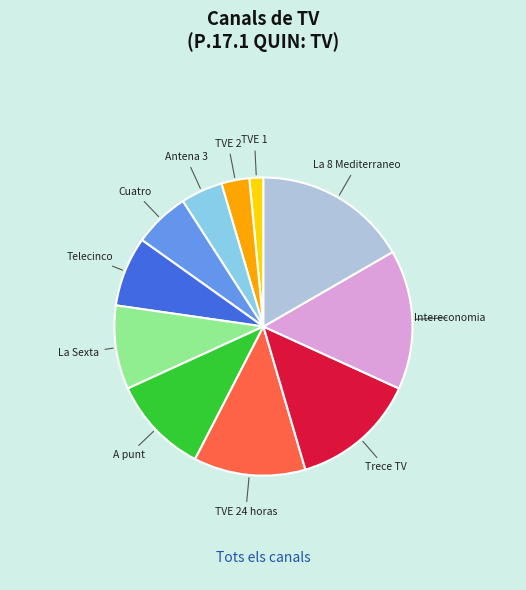

Does any single category account for the majority?

No